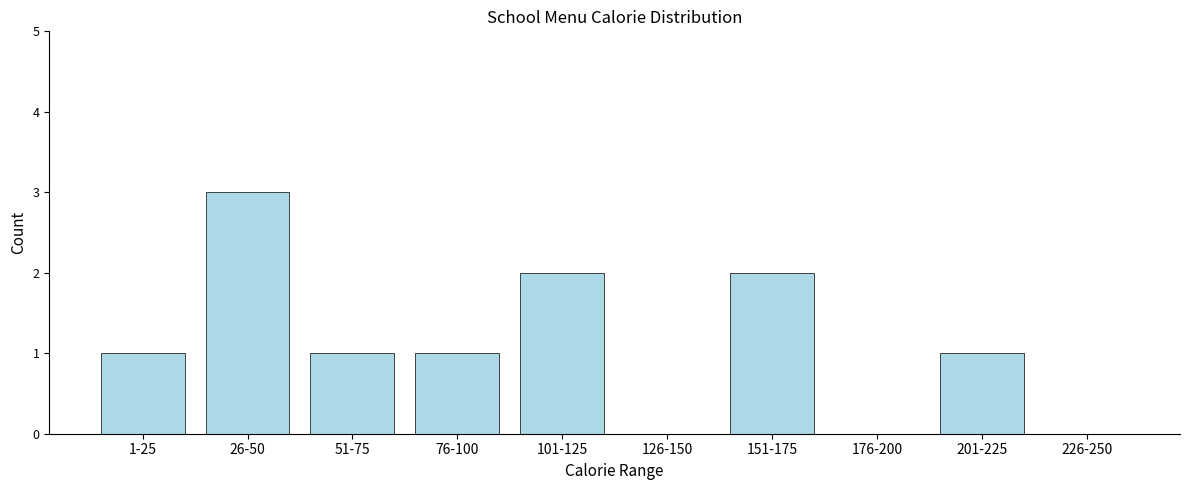

Reading left to right, list all the values displayed in this chart.

1-25=1	26-50=3	51-75=1	76-100=1	101-125=2	126-150=0	151-175=2	176-200=0	201-225=1	226-250=0